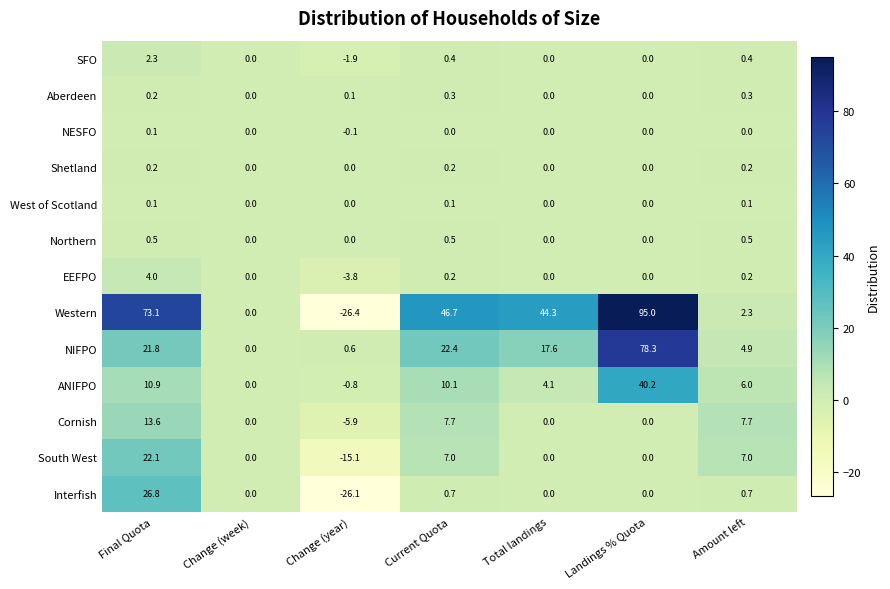

True or false: Aberdeen has a value of 0.3 at Amount left.

True